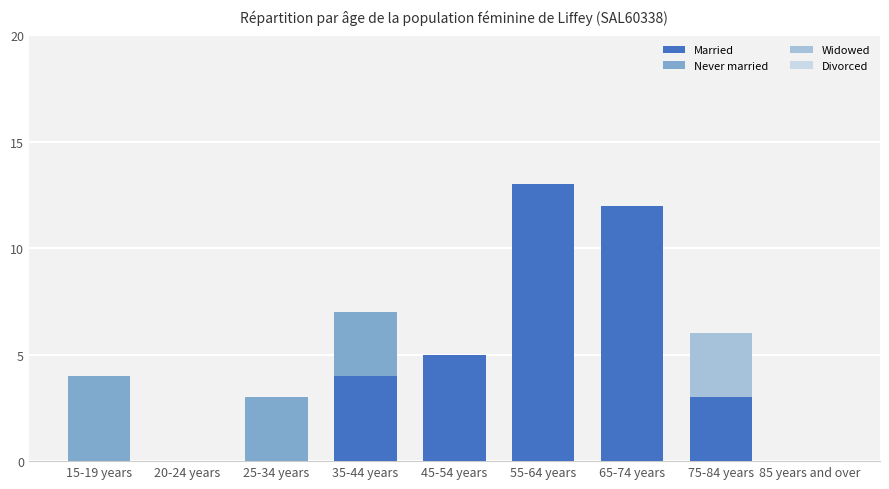

At which label does Married reach its peak?

55-64 years